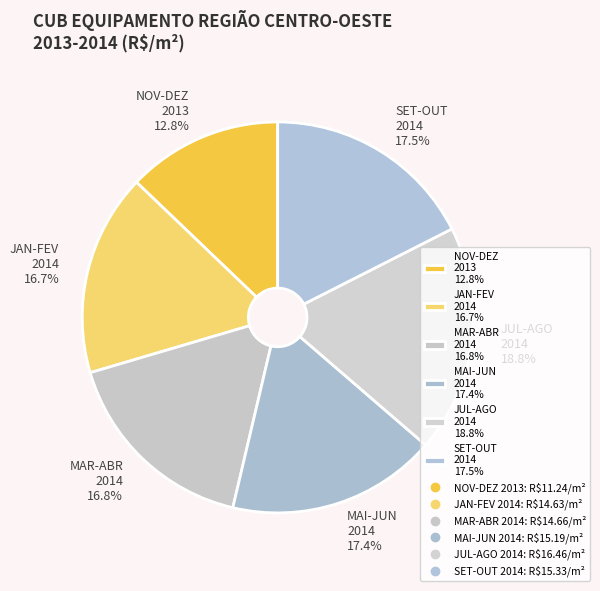

Does any single category account for the majority?

No